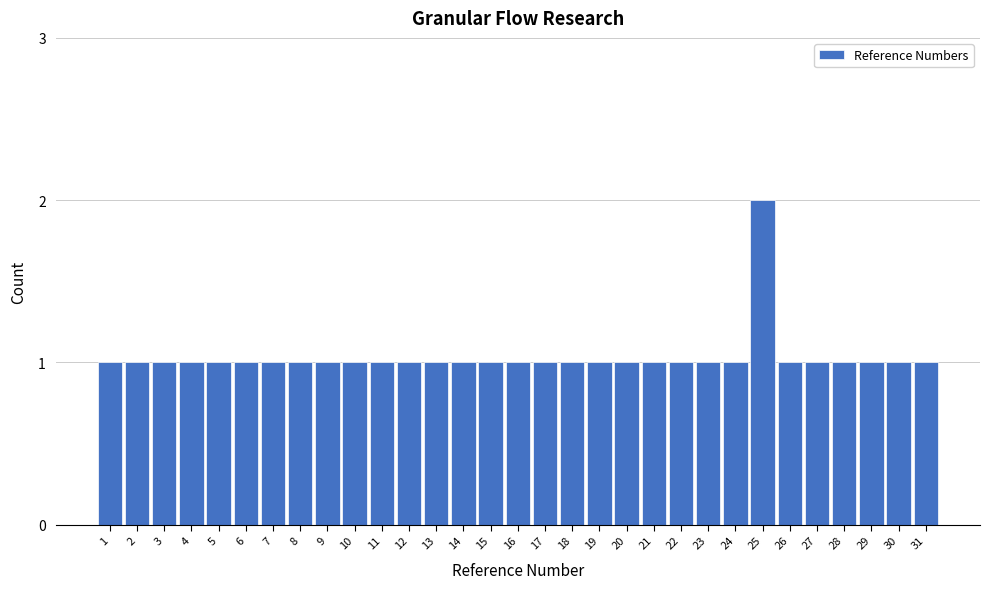

What is the value of the 5th bar from the left?

1